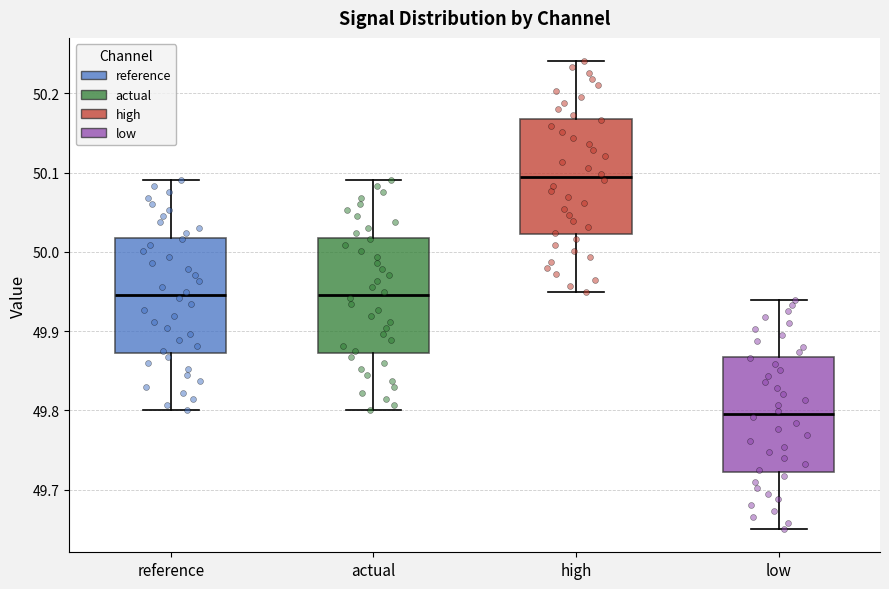

Where is the upper edge of the box for low on the y-axis? The values are not printed on the chart, so give them approximately, as read against the axis.

49.87